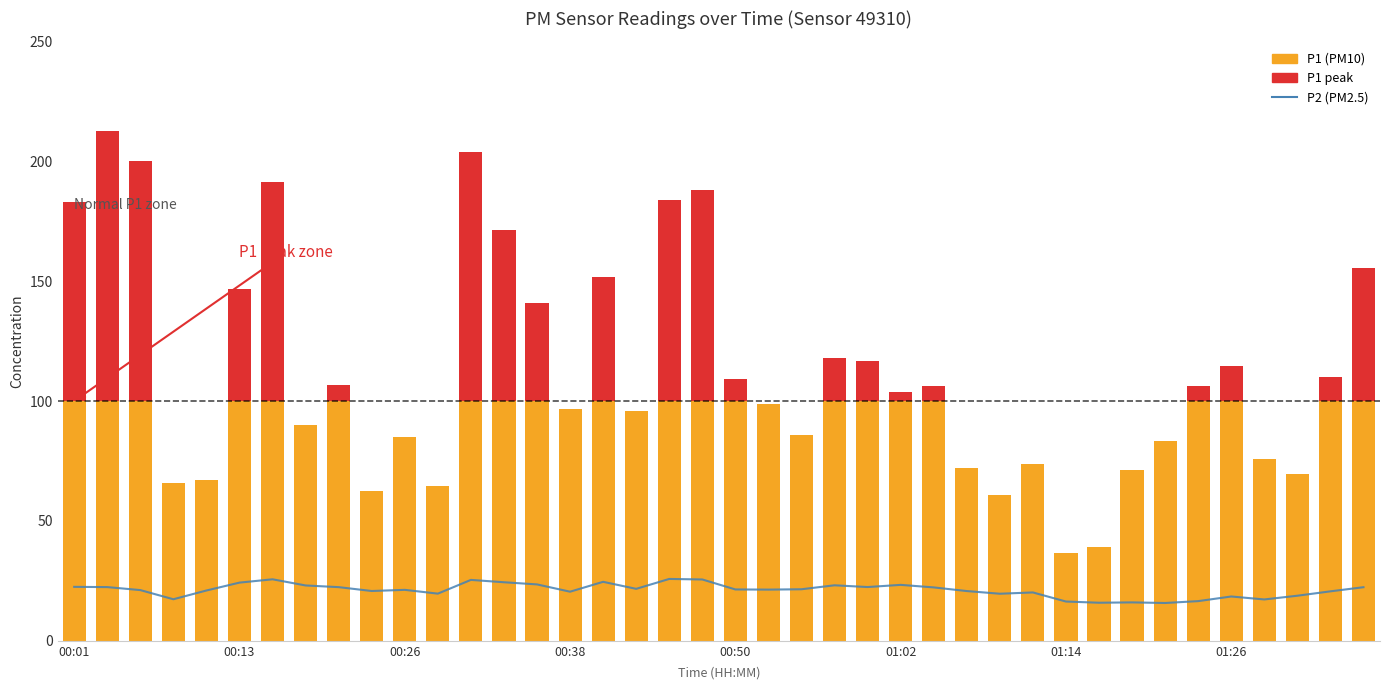

Rank the series by their maximum value, from highest to lowest.

P1 (peak), P1, P2